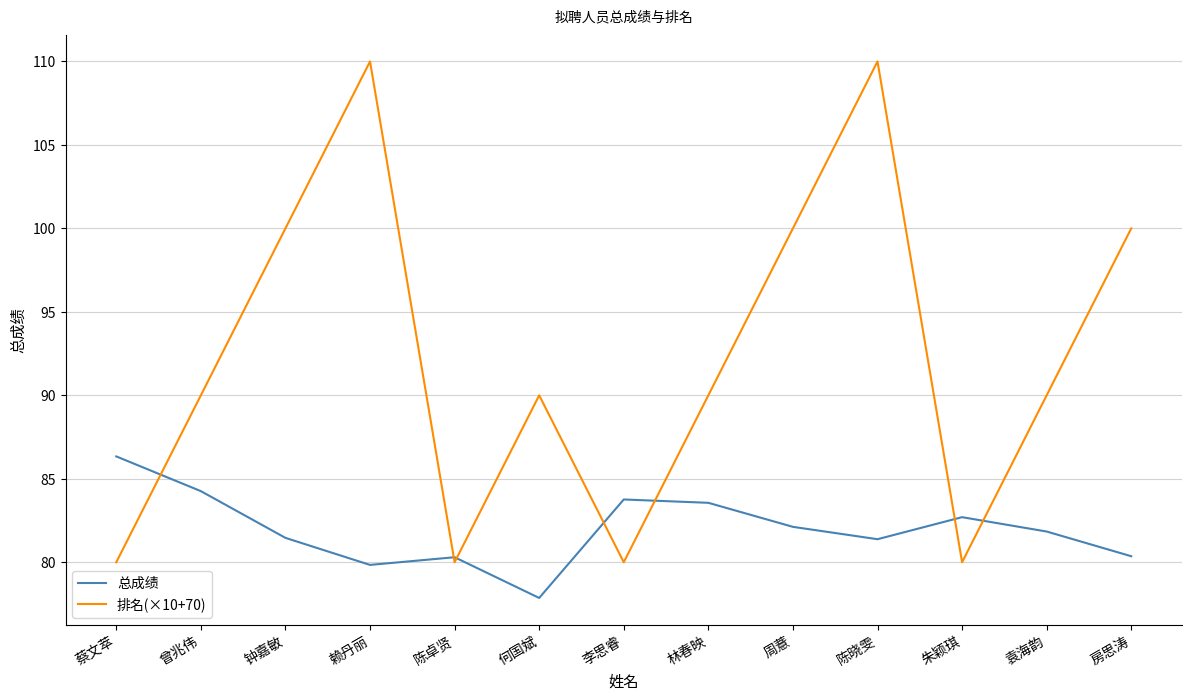

What is the greatest value displayed?

110.0